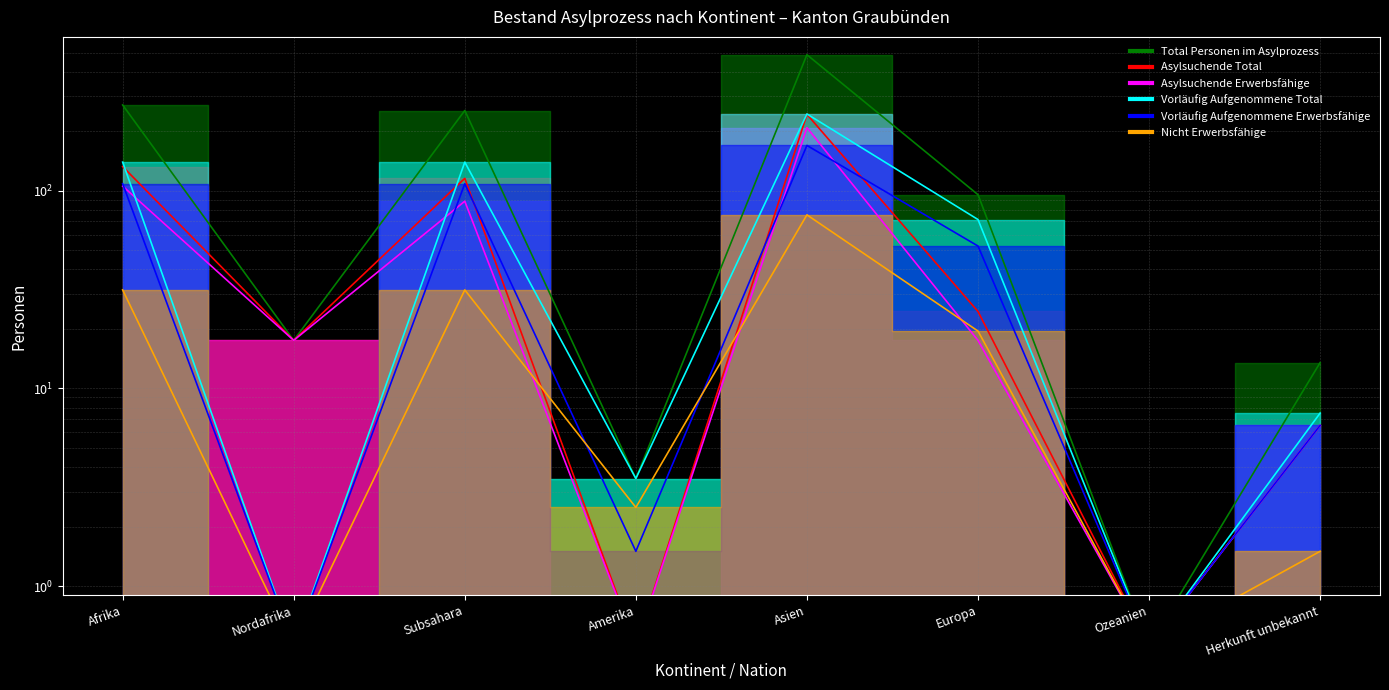

What is the smallest value displayed?

0.5